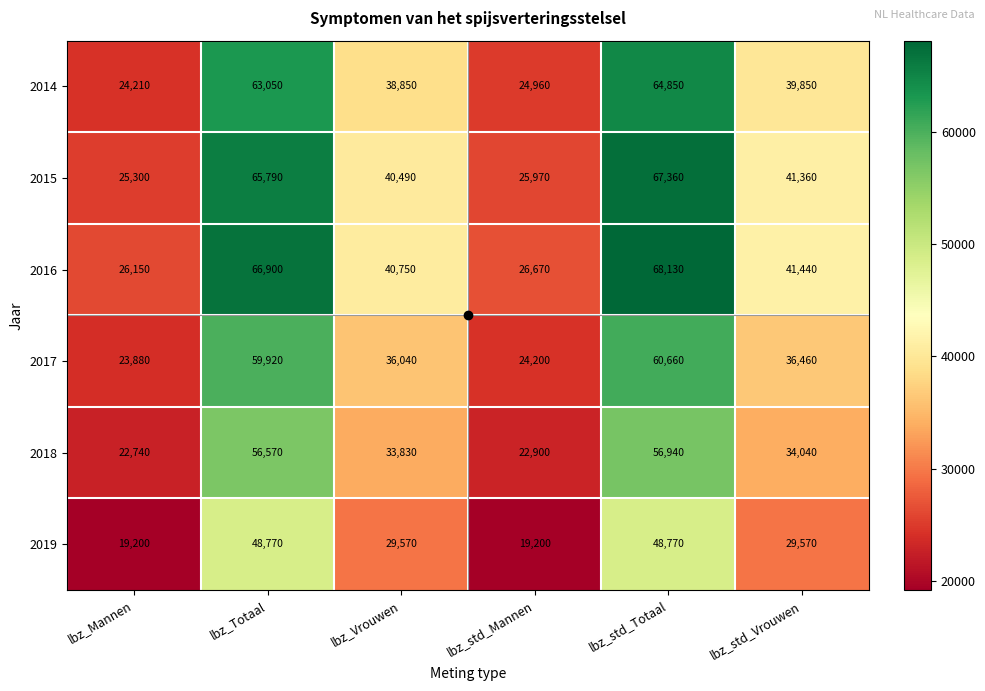

The 2015 series shows 97880 at lbz_Totaal. True or false?

False